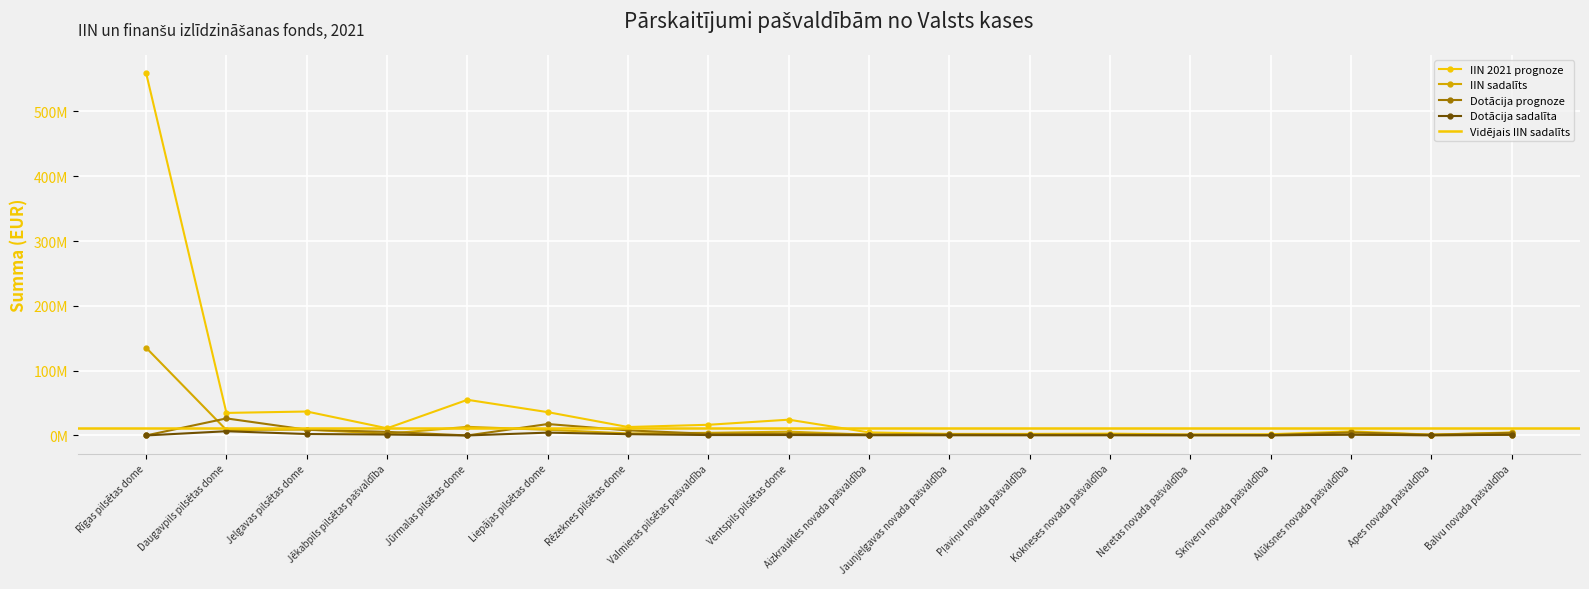

True or false: Dotācija prognoze and IIN 2021 prognoze intersect in this chart.

False